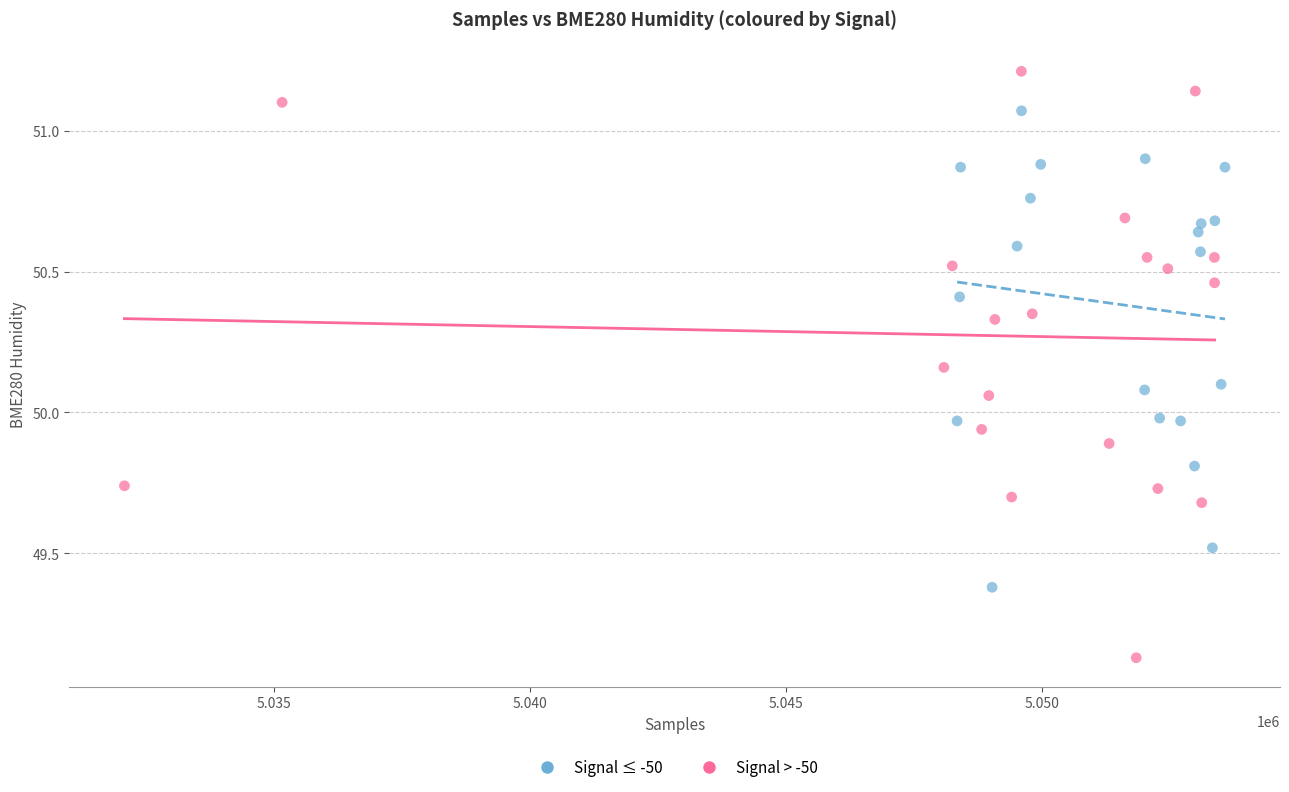

Which series reaches the maximum Y coordinate?

Signal > -50